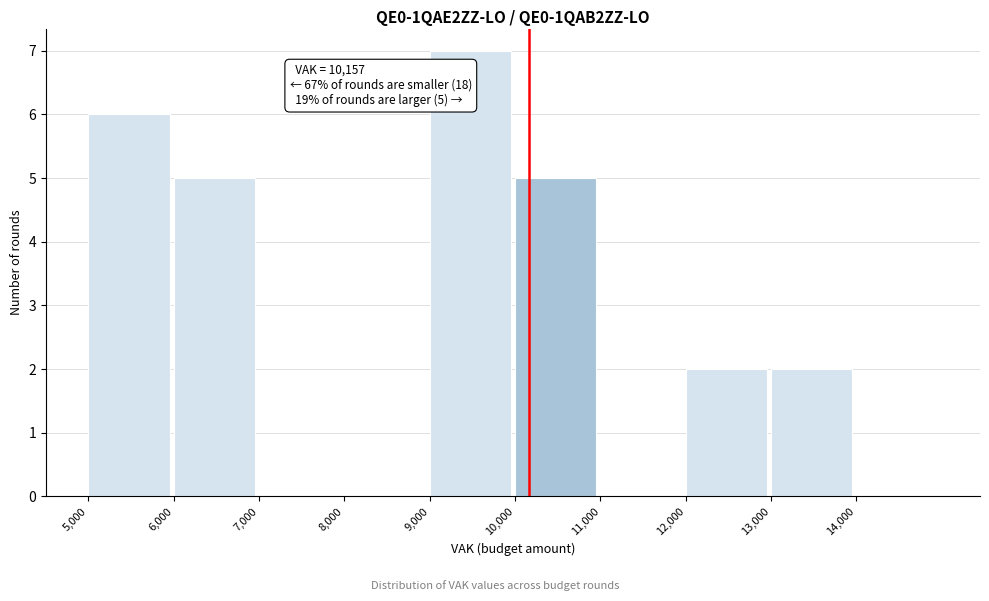

Over which range of the x-axis is the bar tallest?

9000 to 10000